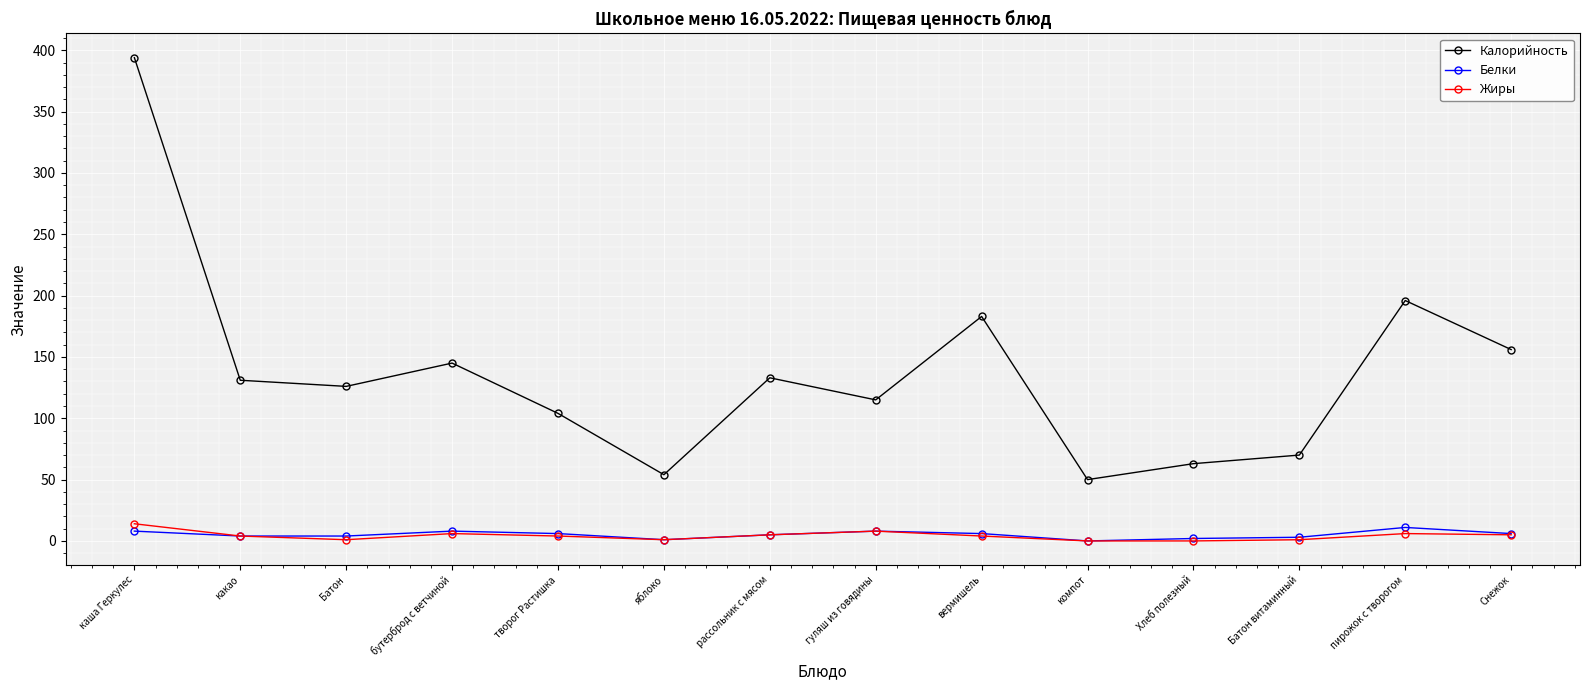

What is the difference between the second highest and minimum values in the Калорийность series?

146